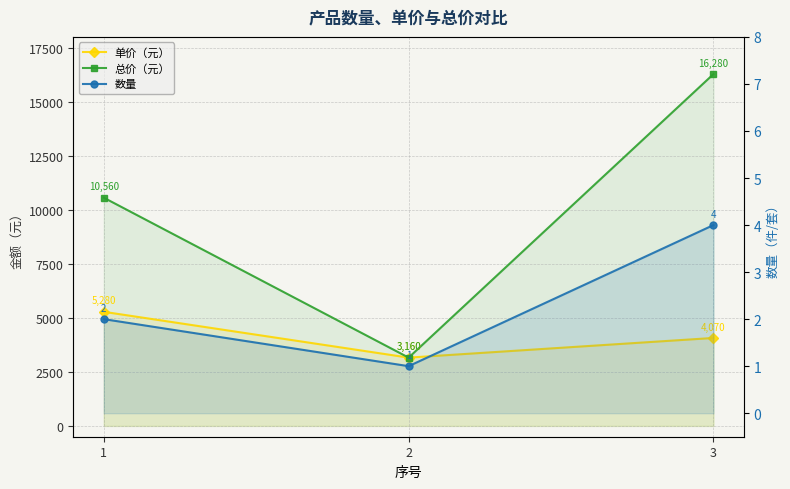

What is the average value of the 总价（元） series?

10000